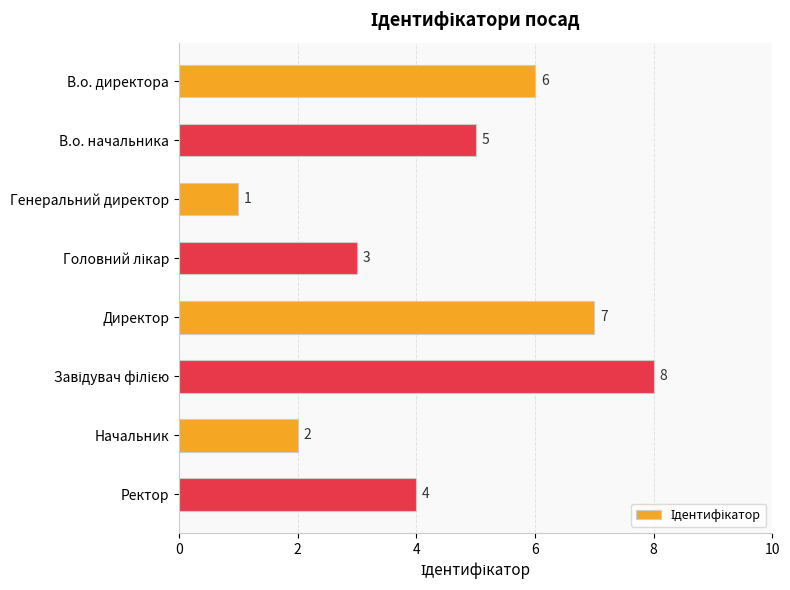

Are the bars grouped side by side (vs. stacked)?

No